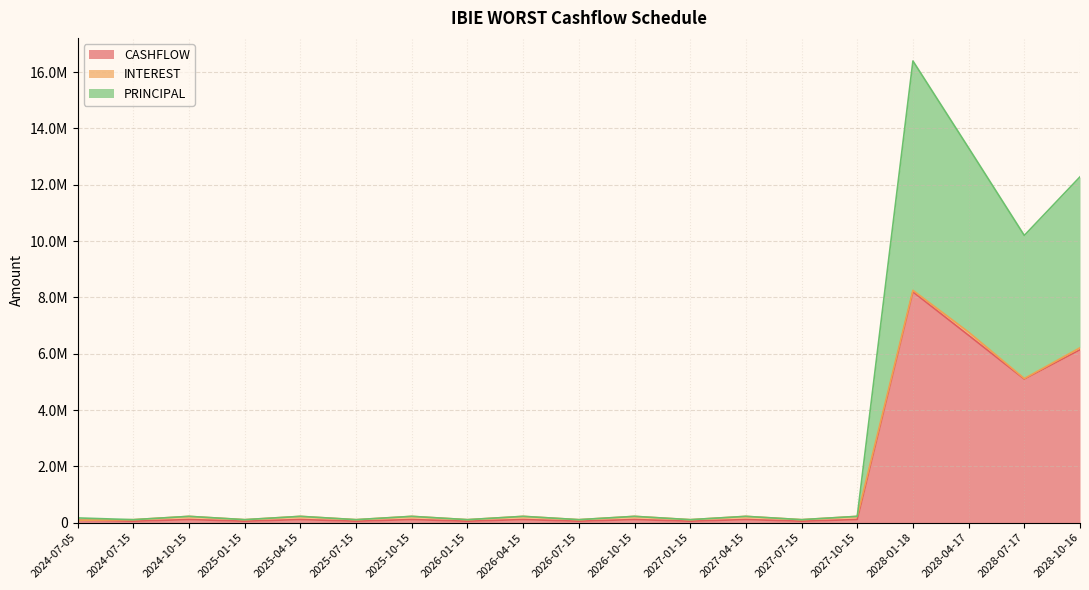

What is the label of the 8th point from the right?

2027-01-15